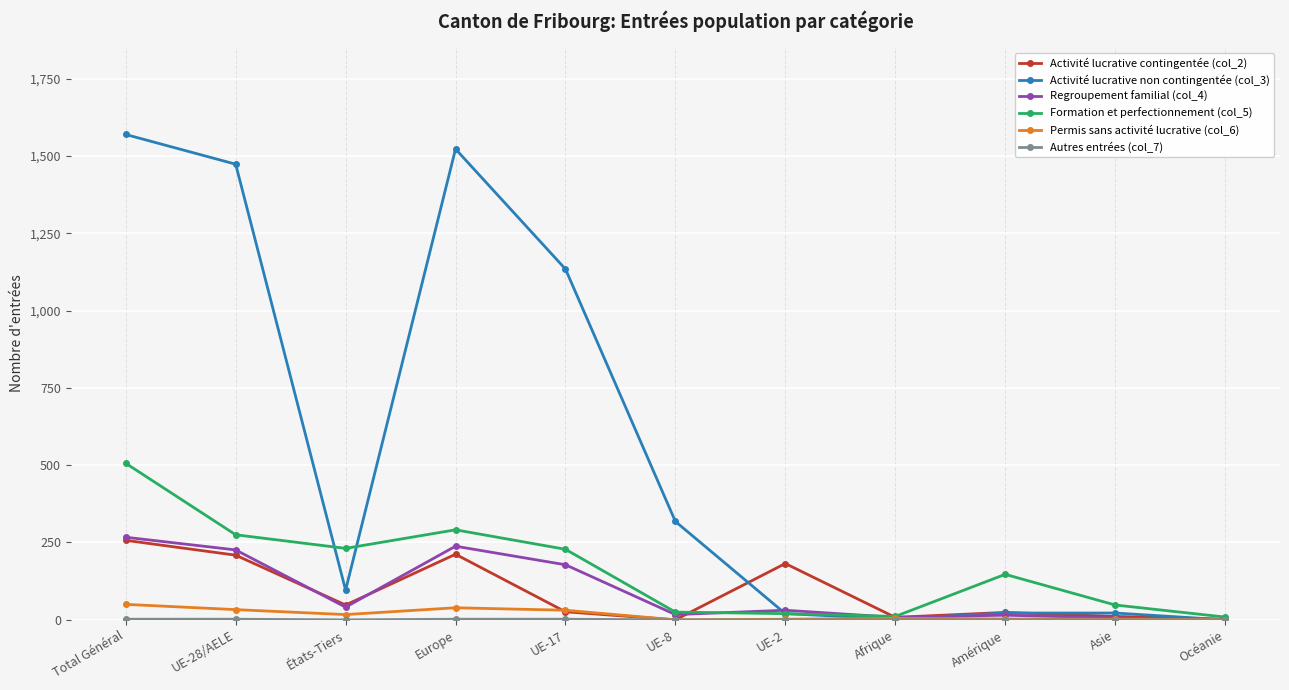

The value of Formation et perfectionnement (col_5) at Amérique is 147. True or false?

True